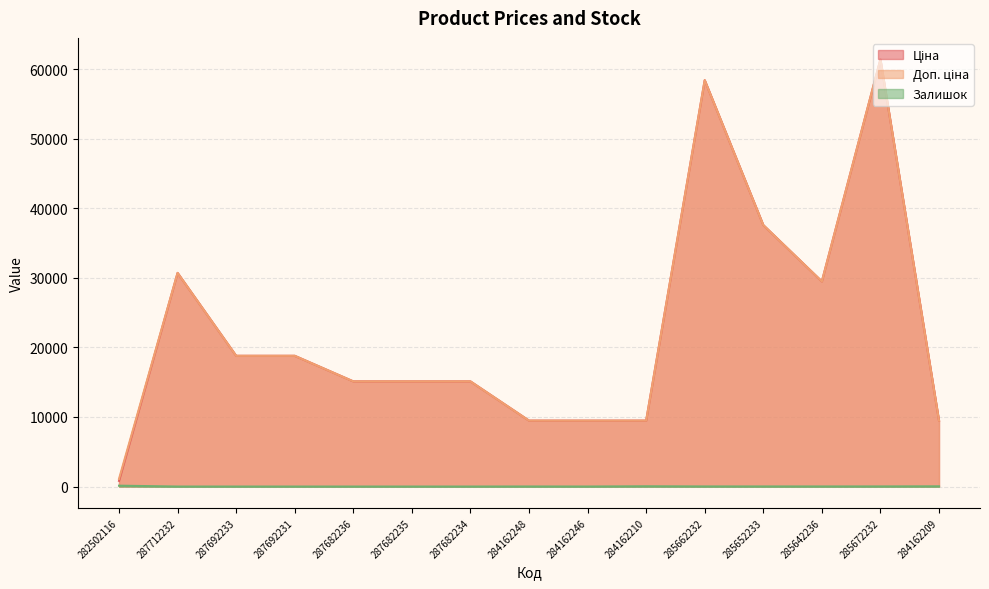

Rank the series at 284162209 from highest to lowest value.

Ціна, Доп. ціна, Залишок